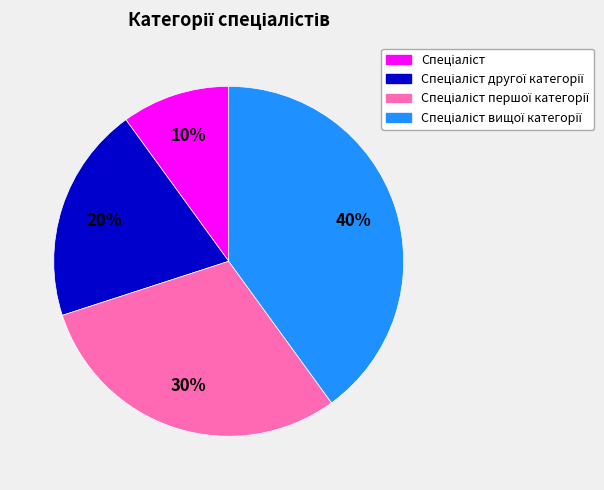

How many segments does this pie chart have?

4